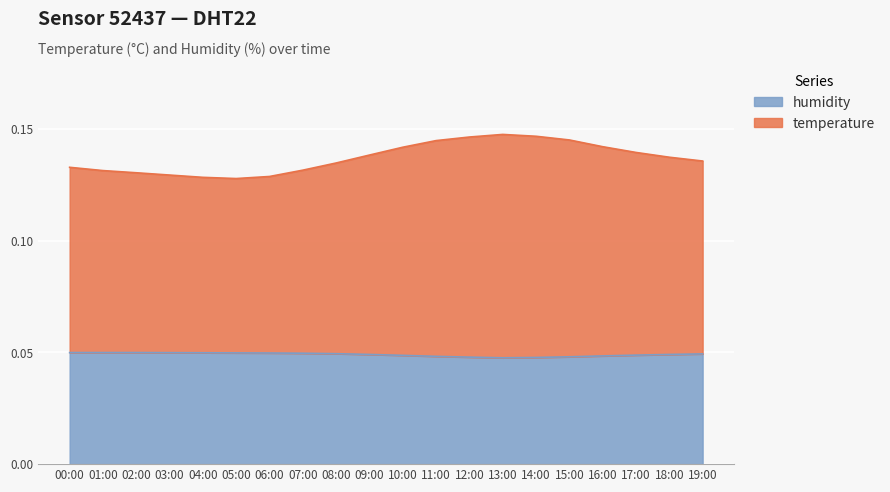

Which series changed the most between 10:00 and 17:00?

temperature